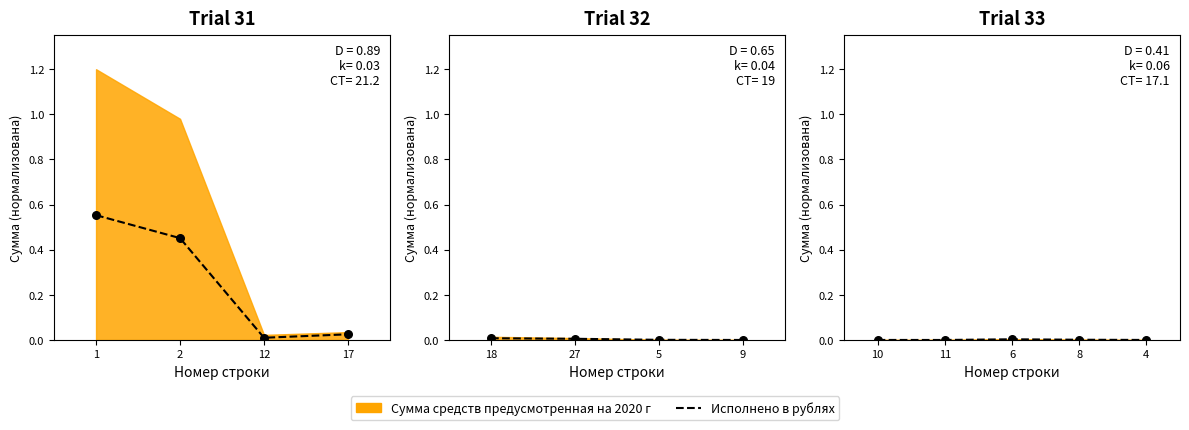

Between 10 and 11, which is larger?

10